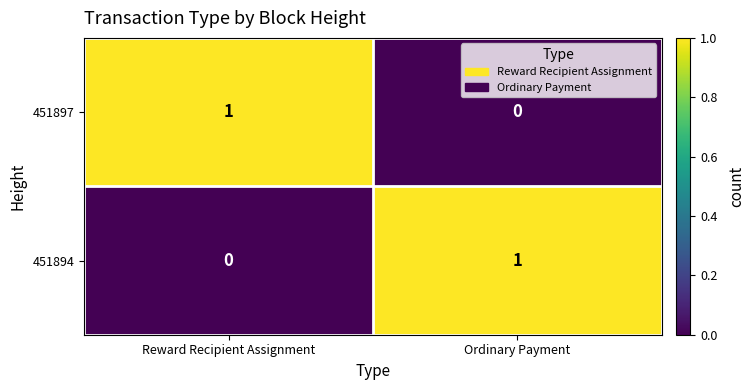

Where is 451897 nearest to the value 0?

Ordinary Payment